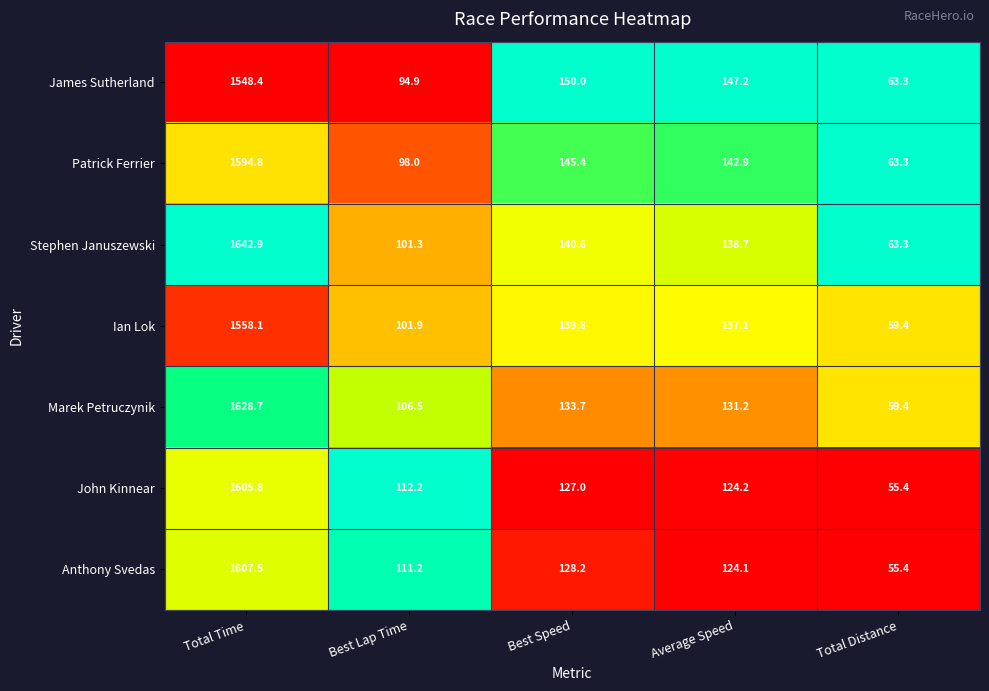

Which series changed the most between Average Speed and Total Distance?

James Sutherland